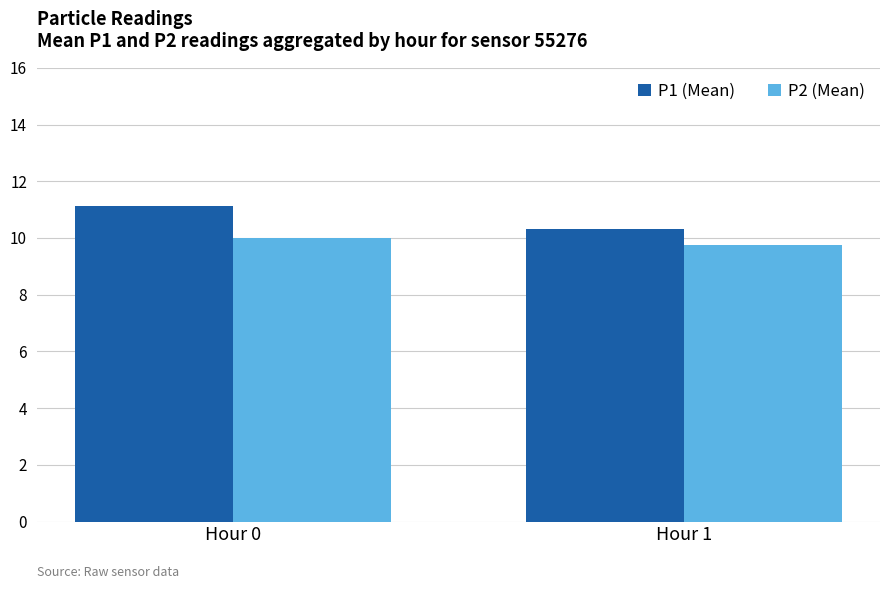

What is the value of the P1 (Mean) bar at the 1st from the left?

11.1